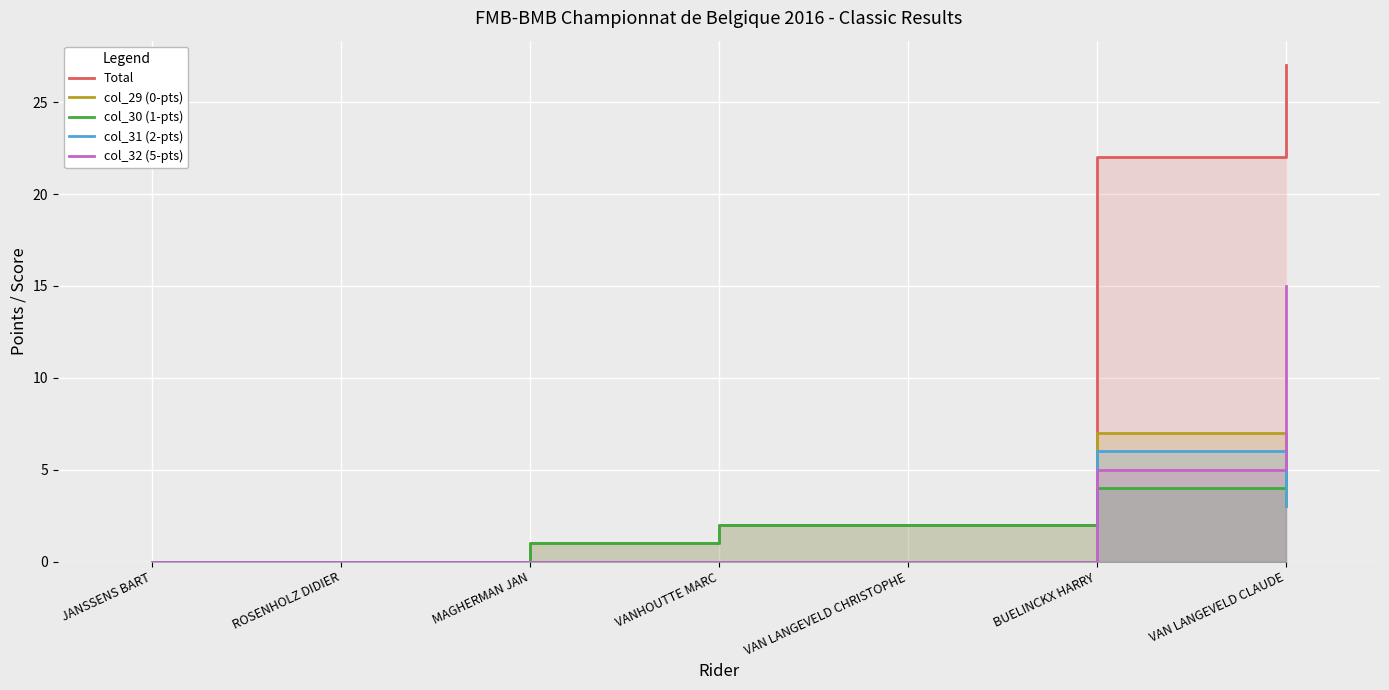

What are all the series names shown in the legend?

Total, col_29 (0-pts), col_30 (1-pts), col_31 (2-pts), col_32 (5-pts)